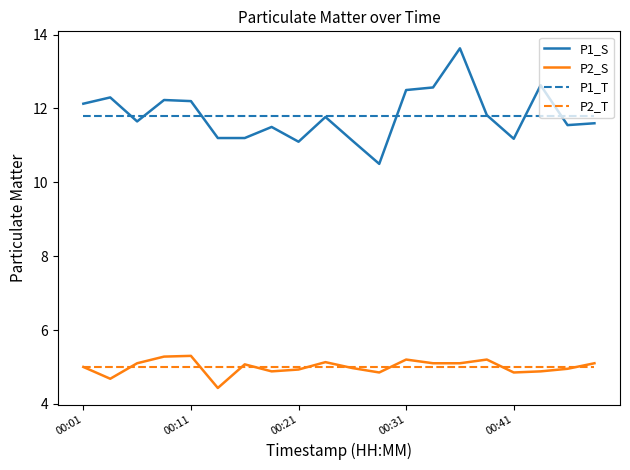

The P1_S series shows 18.4 at 00:41. True or false?

False